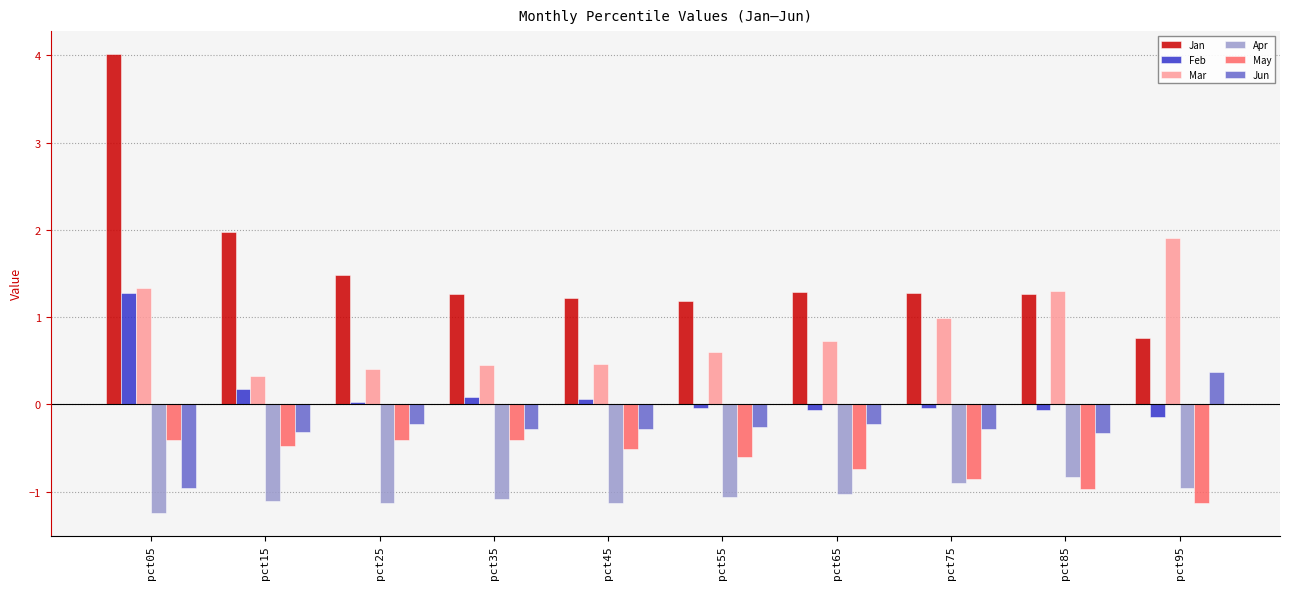

Which category has the lowest value in the Feb series?

pct95